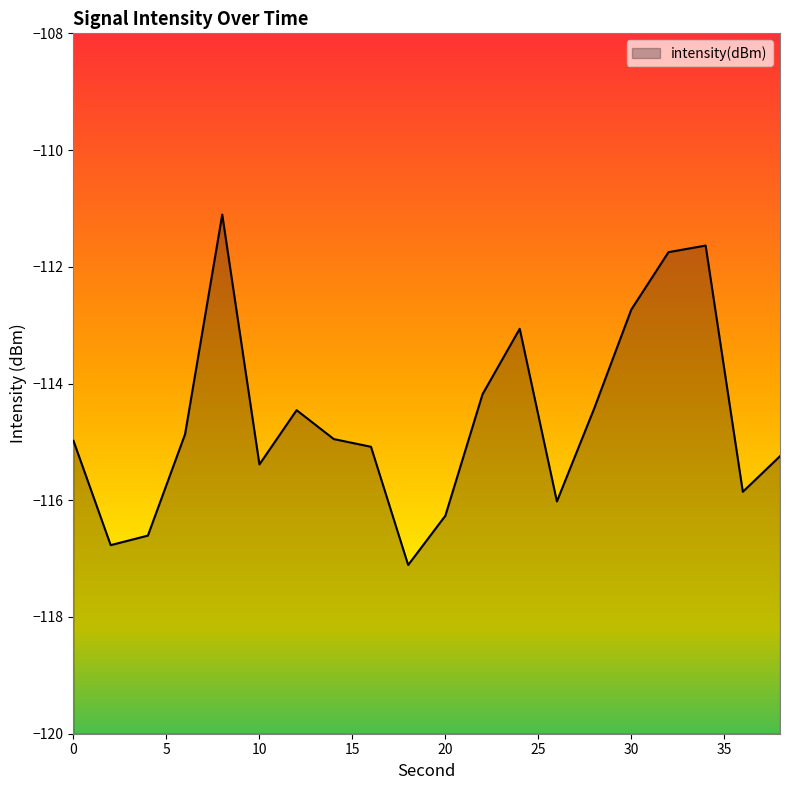

Where is the first local maximum?

8